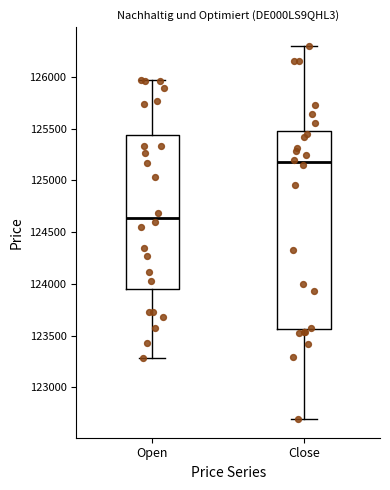

Which box has the lowest median line?

Open